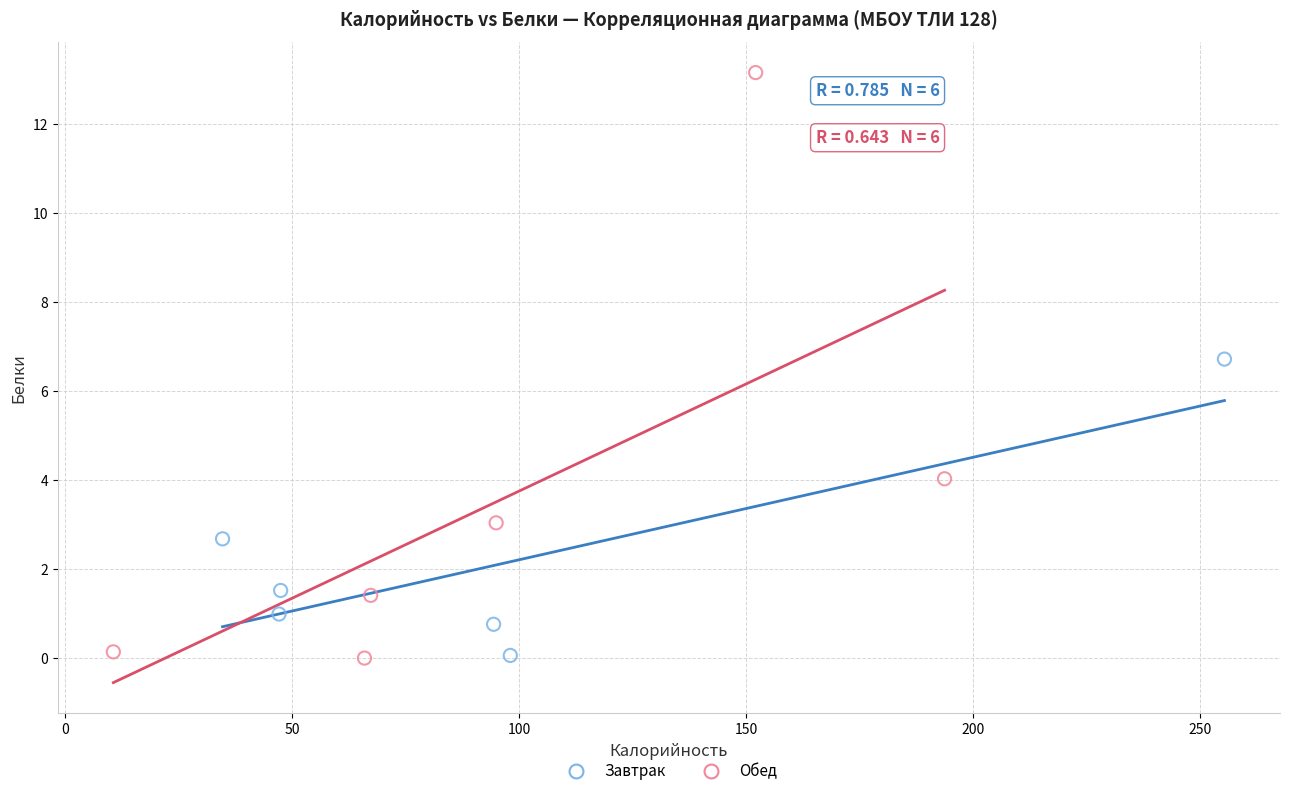

What are all the series names shown in the legend?

Завтрак, Обед